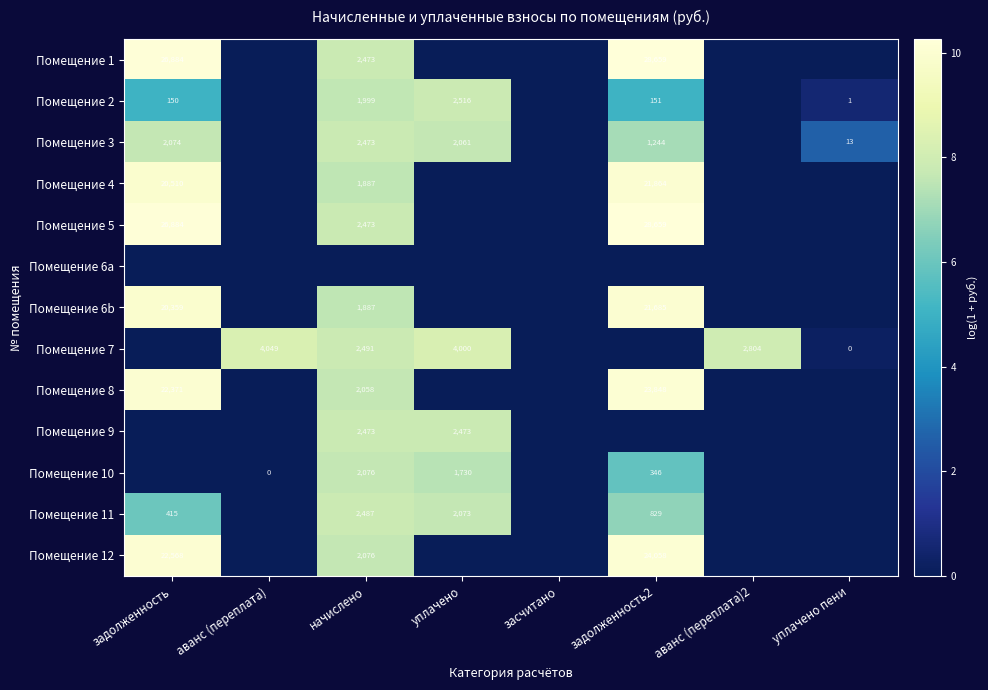

The value of Помещение 1 at задолженность2 is 28659. True or false?

True